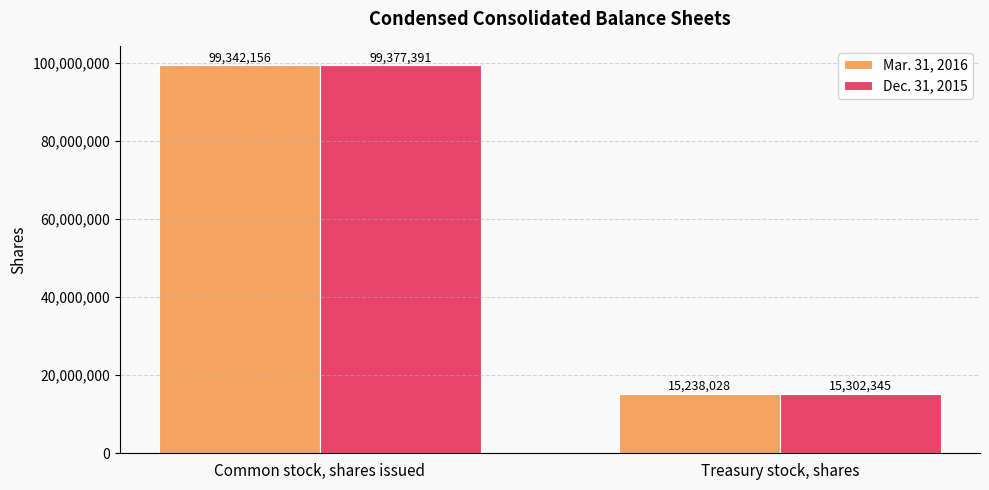

Reading left to right, list all the values displayed in this chart.

Mar. 31, 2016: 99342156	15238028
Dec. 31, 2015: 99377391	15302345